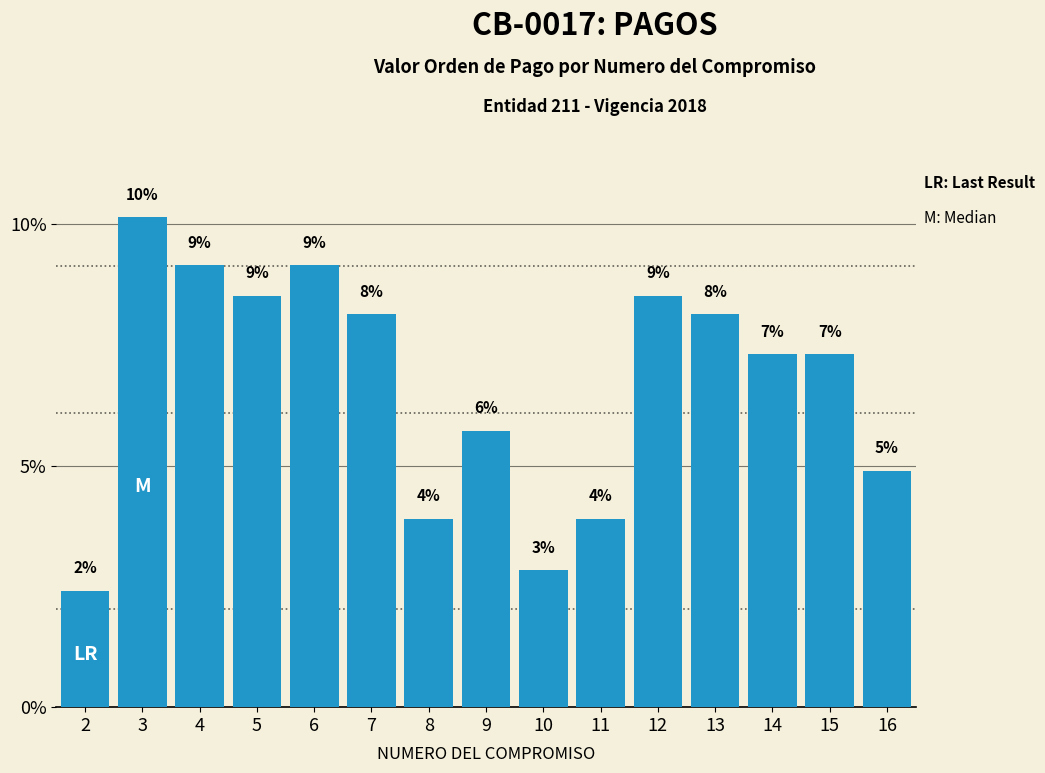

How many bars are there in total?

15